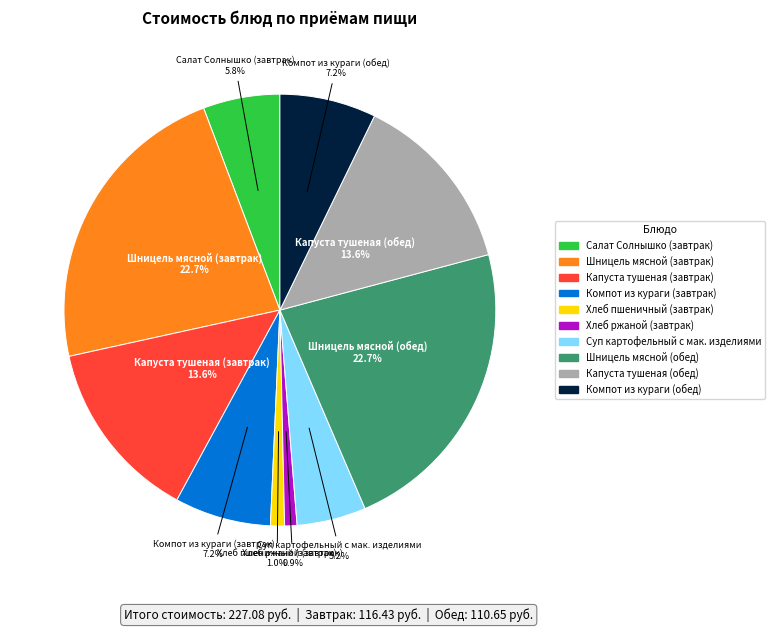

How many segments does this pie chart have?

10